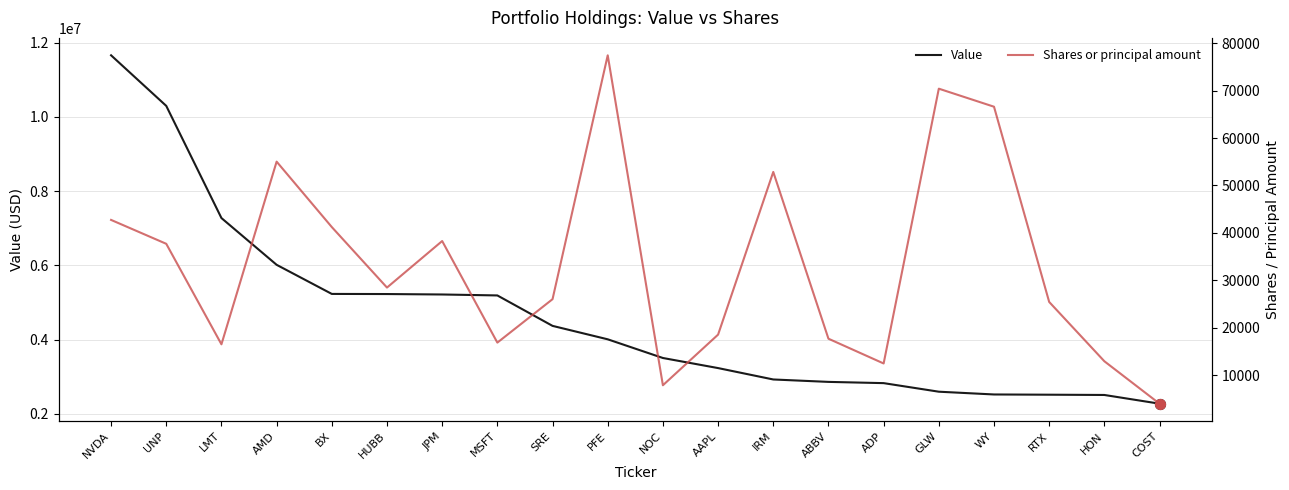

What are all the series names shown in the legend?

Value, Shares or principal amount